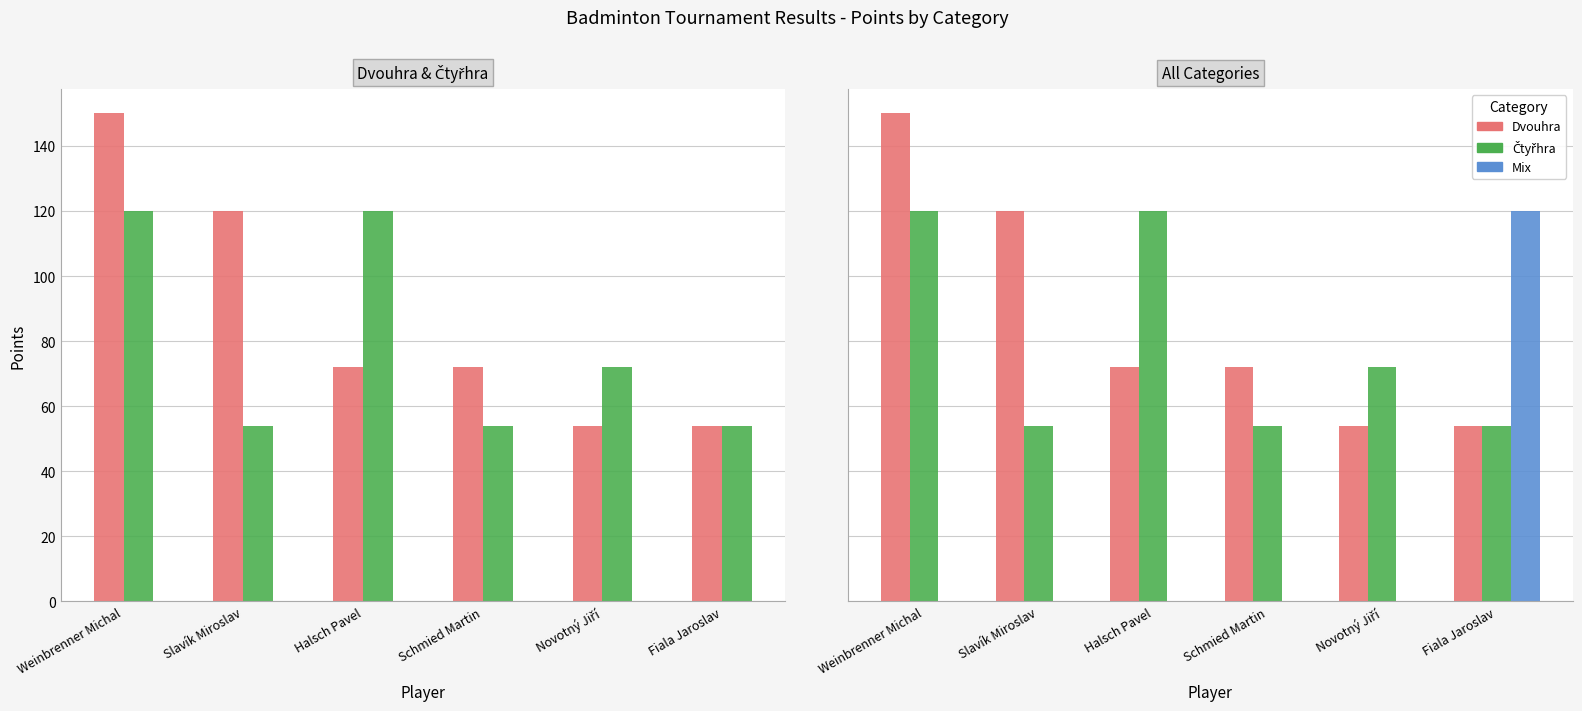

What is the average value of the Dvouhra series?

87